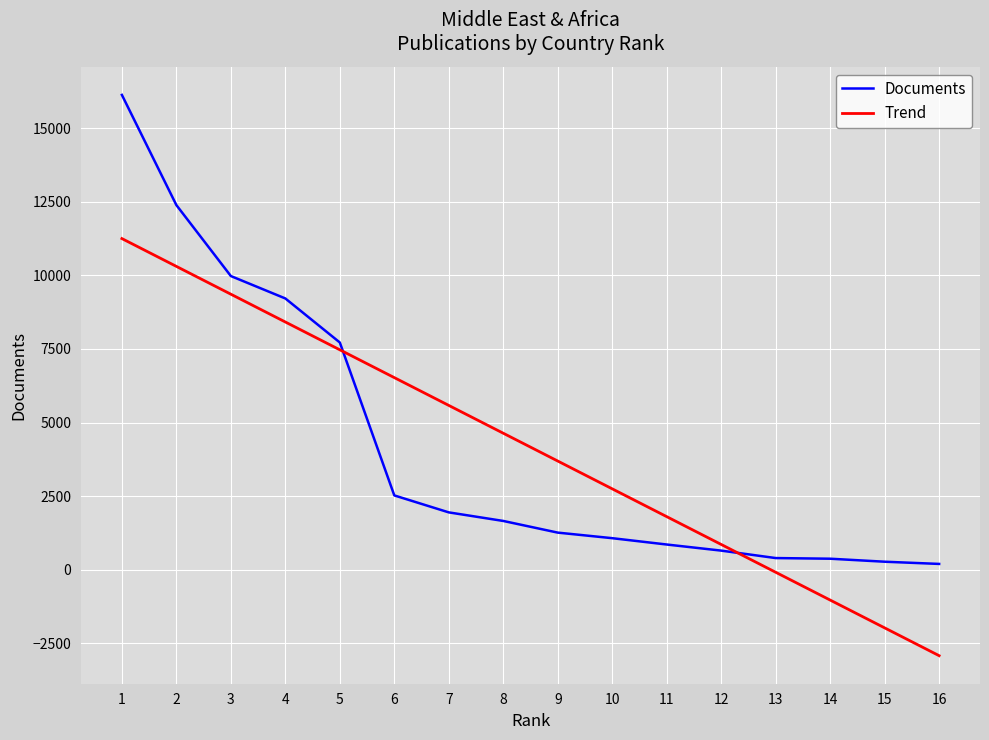

How many values exceed 1659?

7